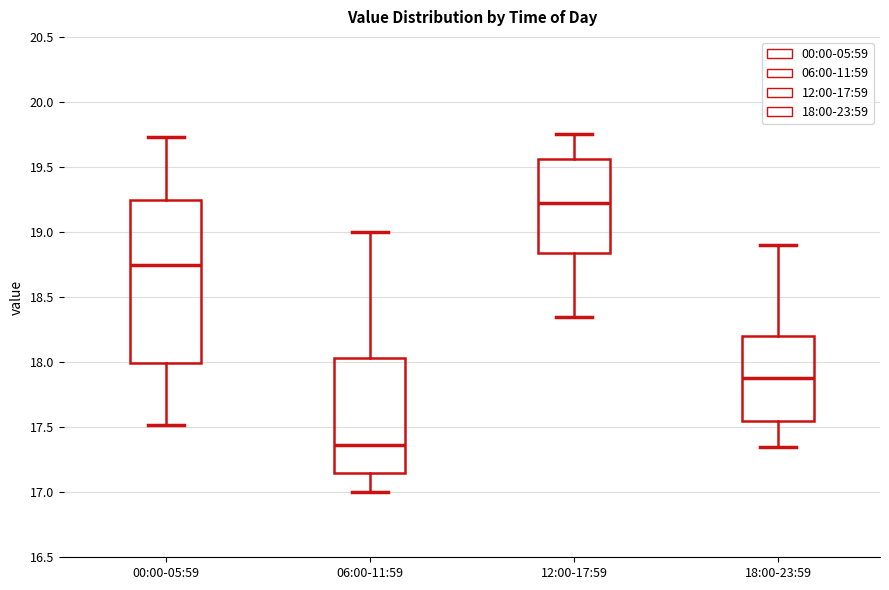

Where does the upper whisker of the box for 00:00-05:59 end on the y-axis? The values are not printed on the chart, so give them approximately, as read against the axis.

19.75